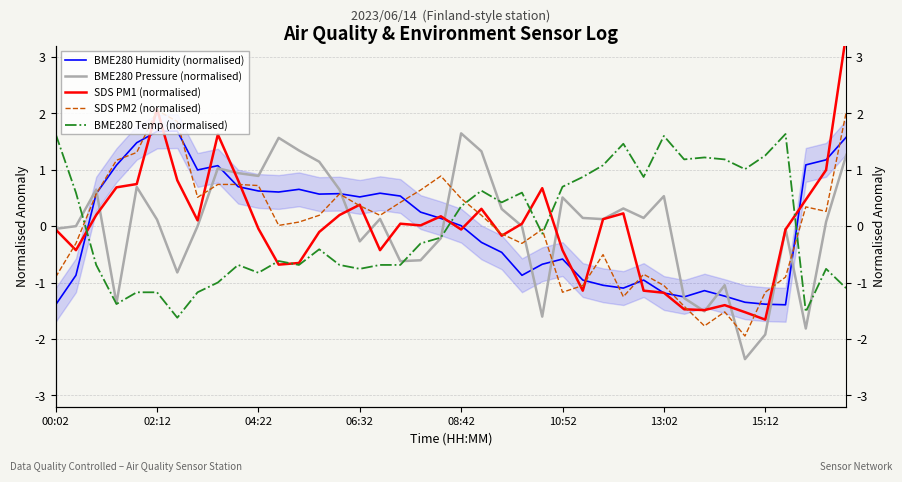

In BME280 Temp (normalised), how many points are higher than both neighbors (excluding endpoints)?

10